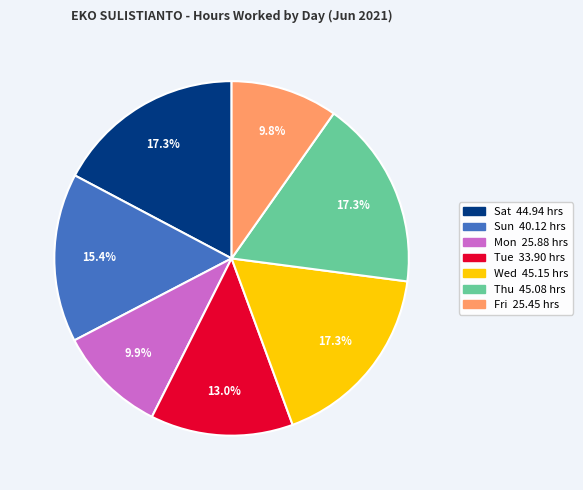

How many slices are in this pie chart?

7